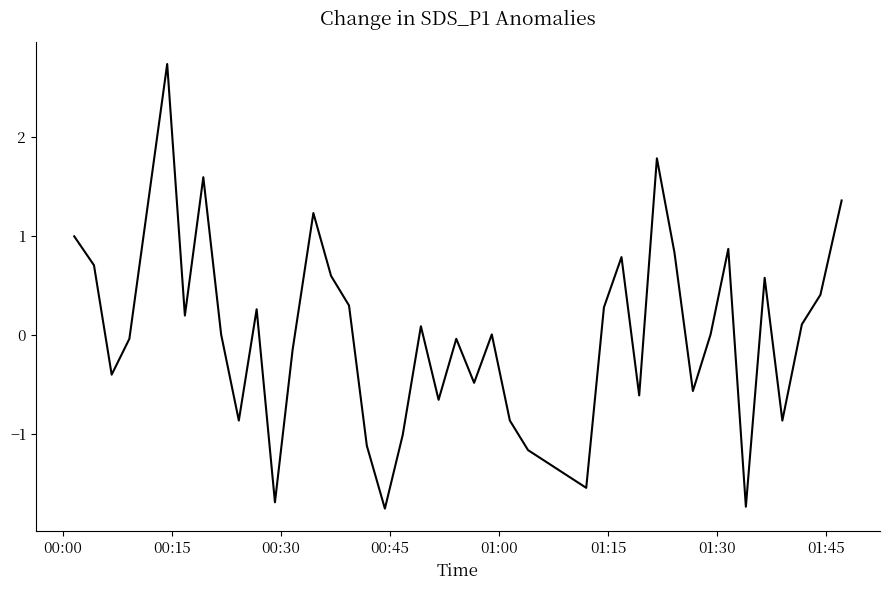

What is the difference between the second highest and minimum values?

3.5